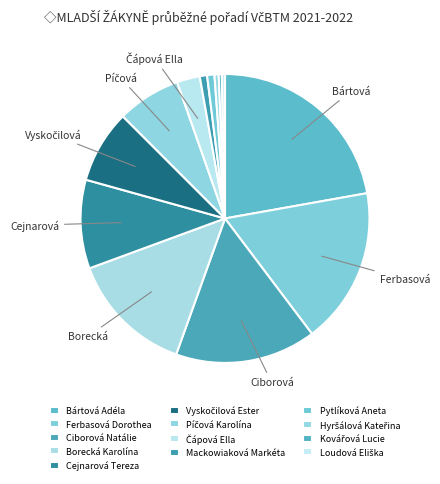

Is there any slice that represents more than half of the pie?

No